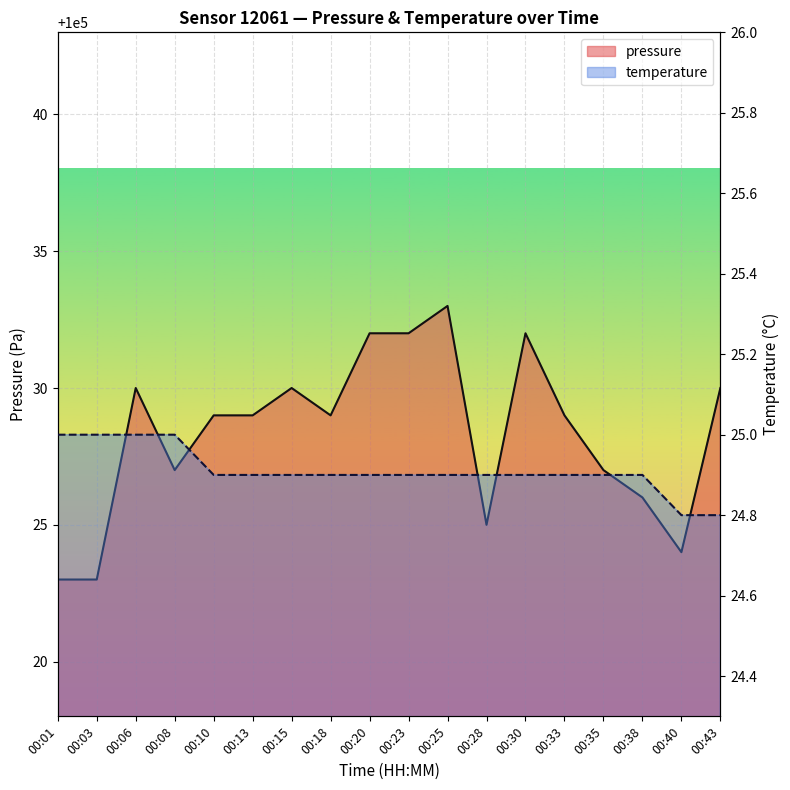

Where is temperature nearest to the value 24?

00:40